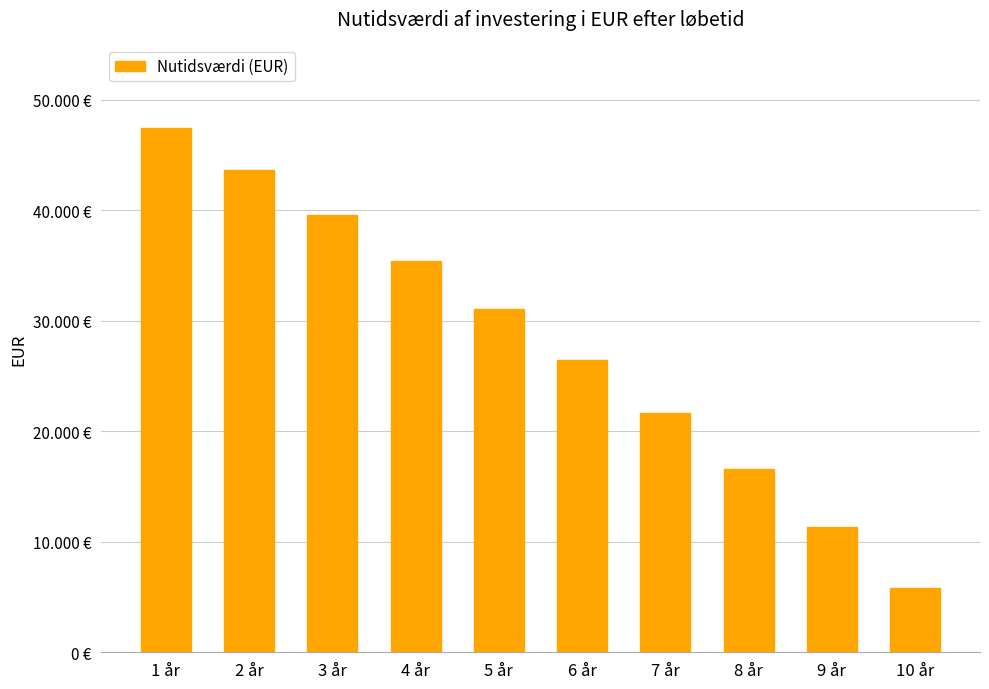

What is the difference between the maximum and minimum values?

41620.7